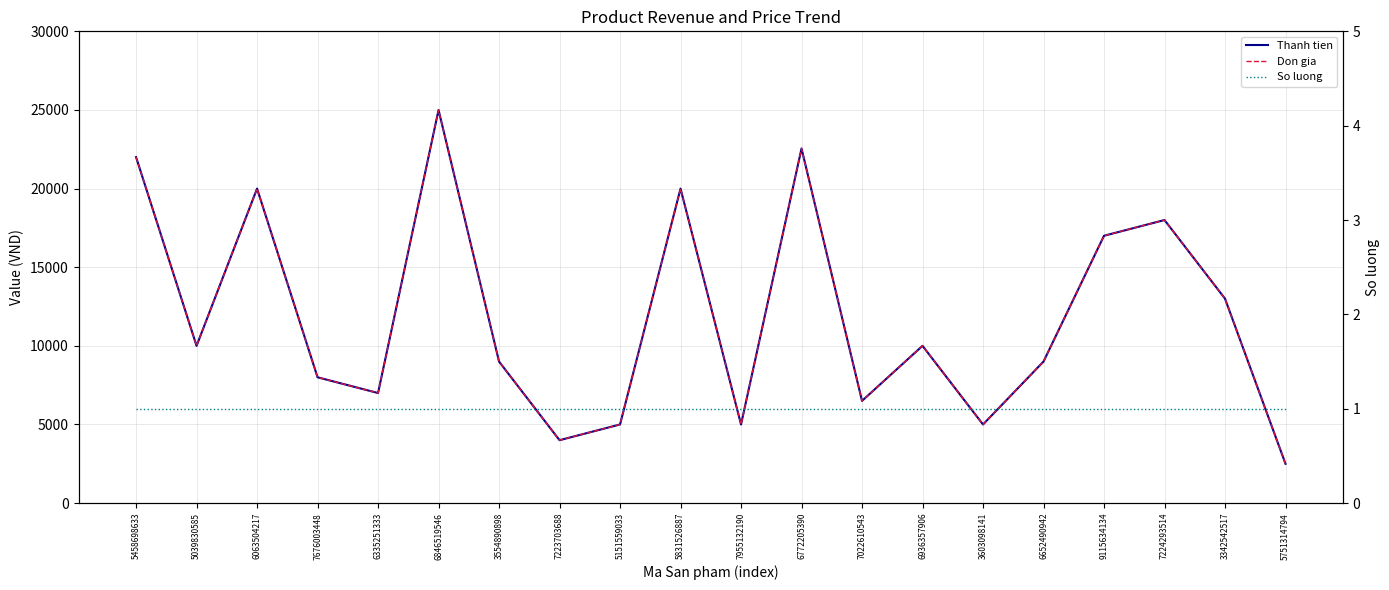

True or false: Thanh tien has more than 0 points higher than both neighbors.

True